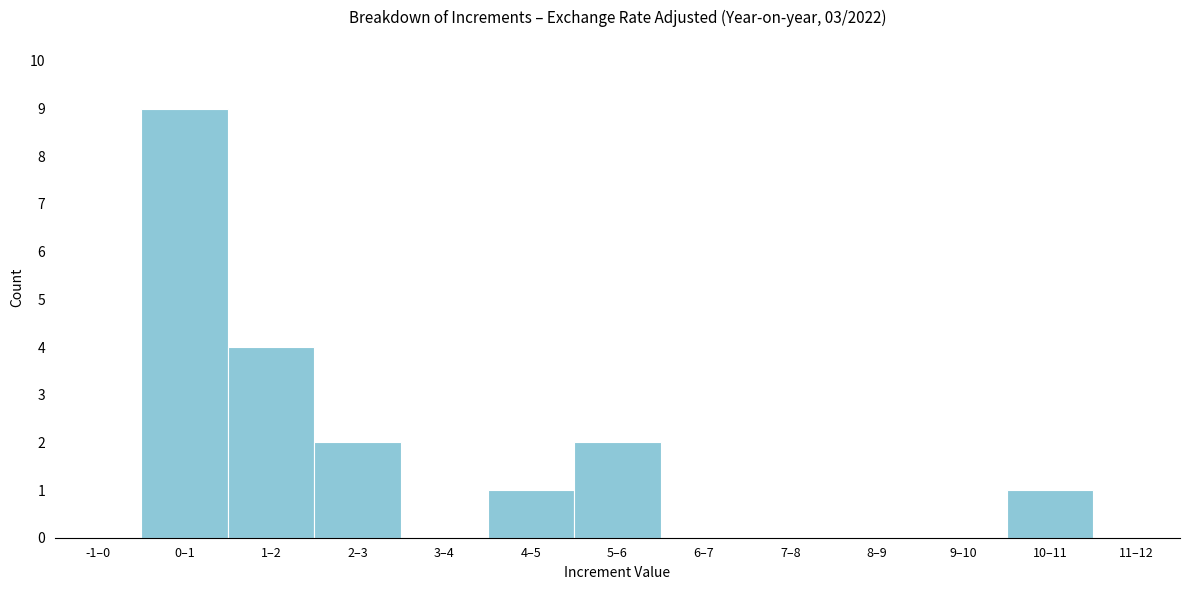

Reading right to left, transcribe all the data shown in this chart.

11–12=0	10–11=1	9–10=0	8–9=0	7–8=0	6–7=0	5–6=2	4–5=1	3–4=0	2–3=2	1–2=4	0–1=9	-1–0=0